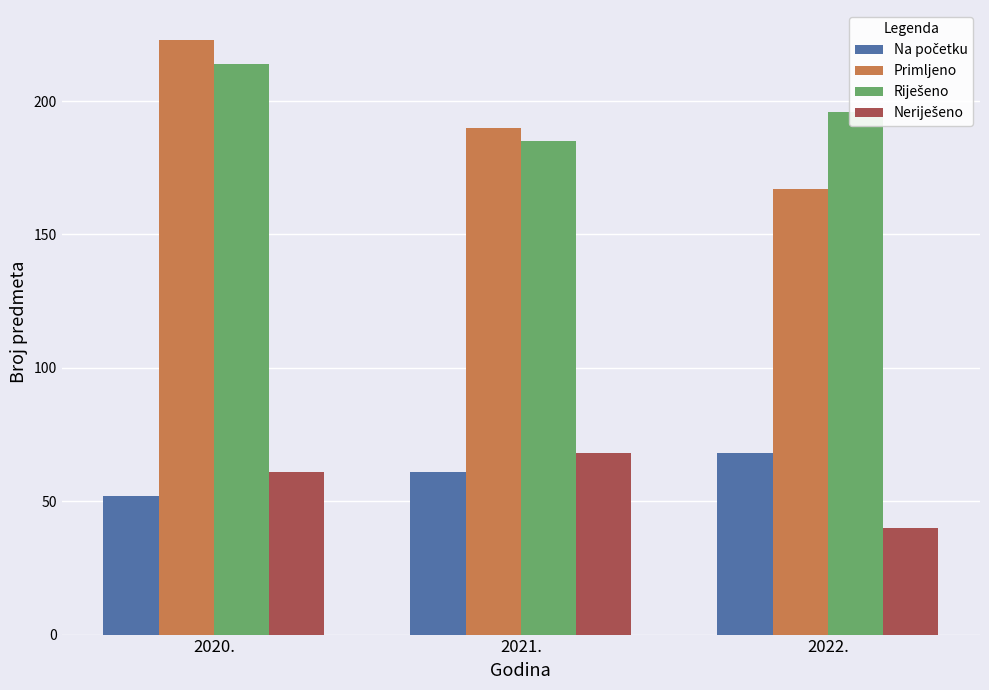

At which category is the sum across all series the highest?

2020.